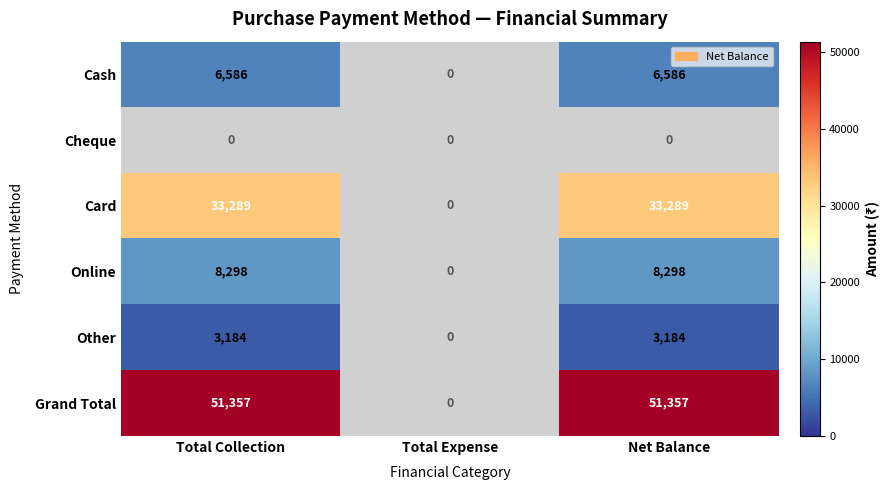

Is it true that Online equals 2098 at Total Collection?

False